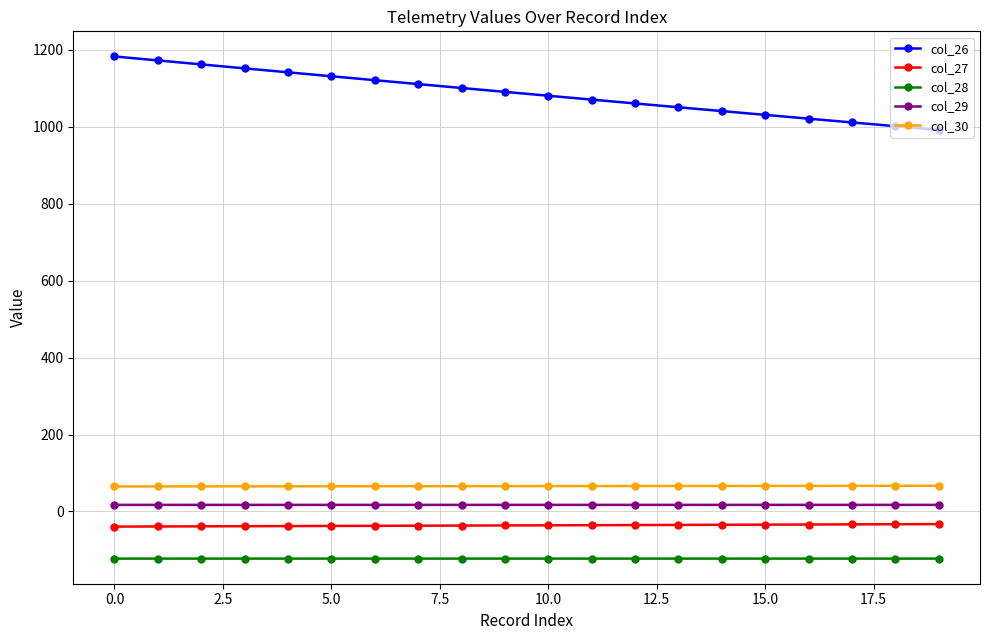

True or false: col_28 and col_27 cross at least once.

False